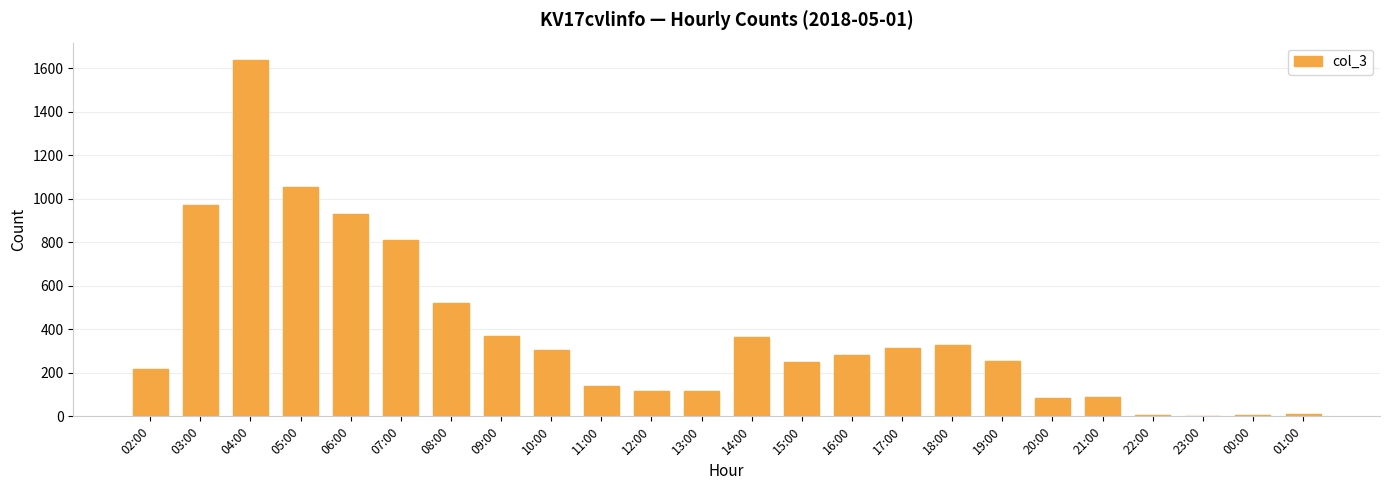

What is the maximum value shown in the chart?

1636